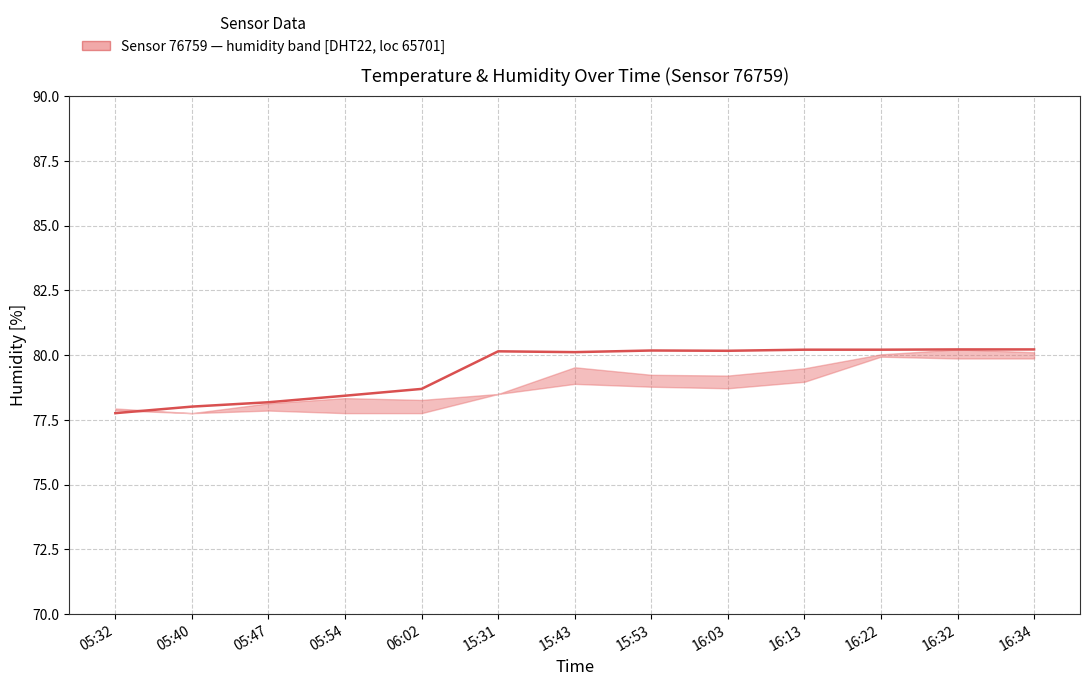

Rank the categories by value from highest to lowest.

16:32, 16:34, 16:13, 16:22, 15:53, 16:03, 15:31, 15:43, 06:02, 05:54, 05:47, 05:40, 05:32